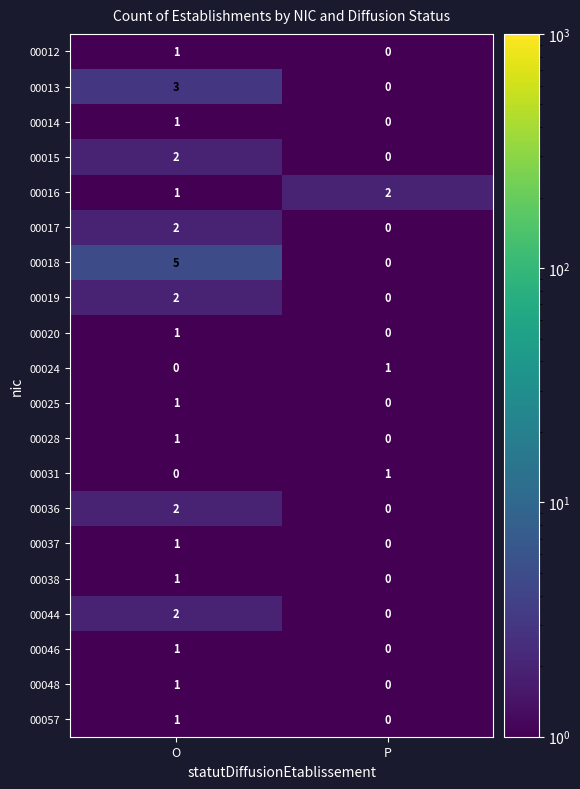

Rank the categories by 00019 value from lowest to highest.

P, O